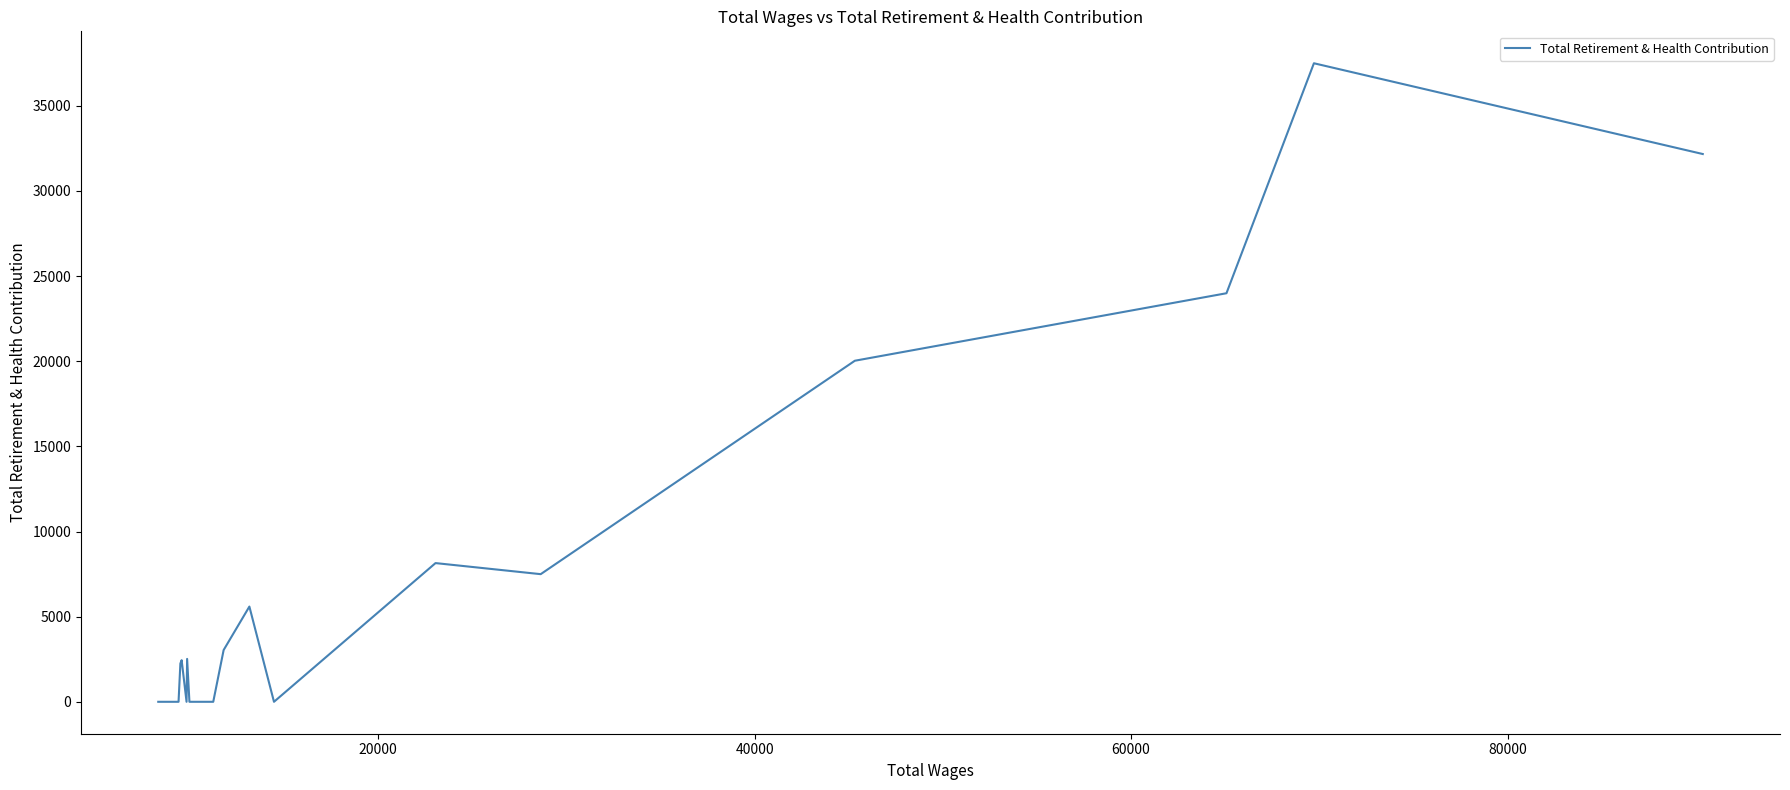

Count the number of data series in this chart.

1